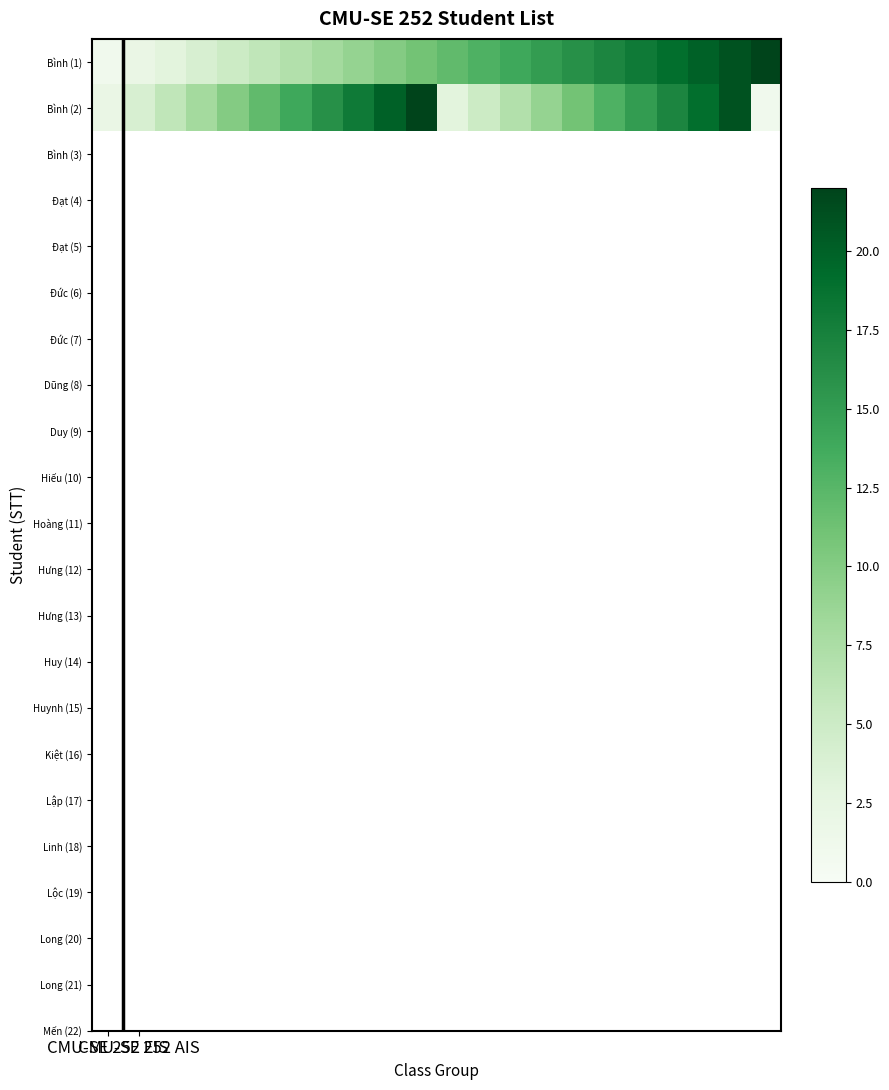

Reading right to left, what are all the values shown in this chart?

Bình (1): 22	21	20	19	18	17	16	15	14	13	12	11	10	9	8	7	6	5	4	3	2	1
Bình (2): 1	21	19	17	15	13	11	9	7	5	3	22	20	18	16	14	12	10	8	6	4	2